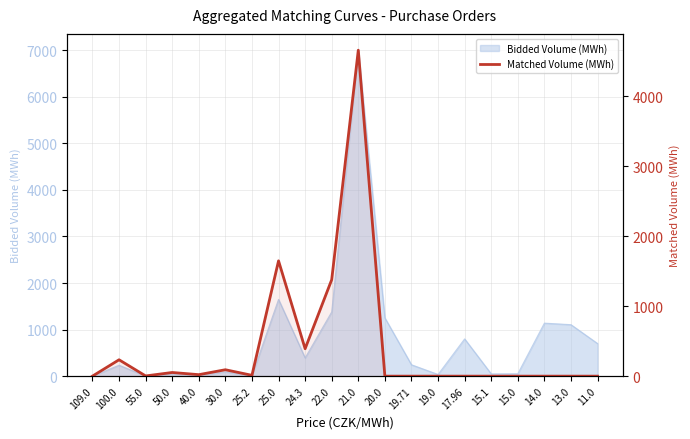

Reading left to right, transcribe all the data shown in this chart.

109.0=0.3	100.0=234.1	55.0=3.1	50.0=52.4	40.0=21.3	30.0=91.6	25.2=12.0	25.0=1648.4	24.3=392.1	22.0=1379.0	21.0=4659.9	20.0=0.0	19.71=0.0	19.0=0.0	17.96=0.0	15.1=0.0	15.0=0.0	14.0=0.0	13.0=0.0	11.0=0.0